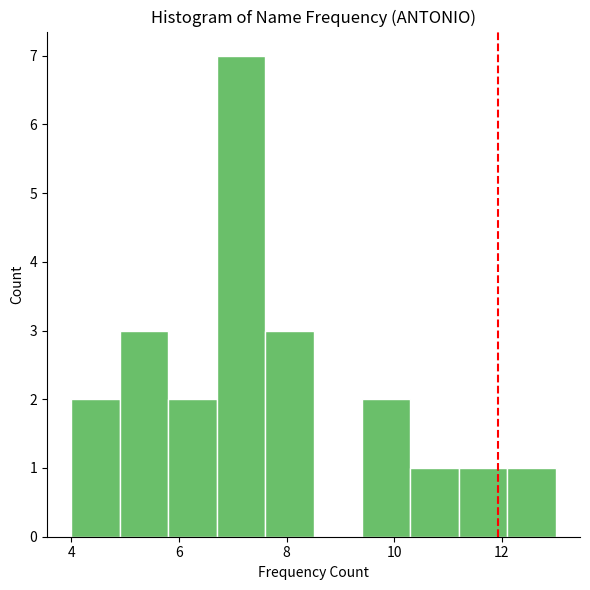

Which range on the x-axis has the tallest bar?

6.7 to 7.6